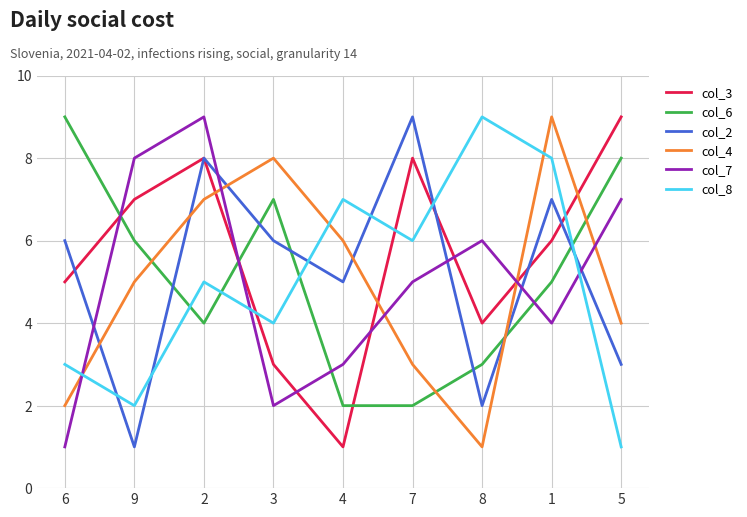

Read the col_8 value at 4.

7